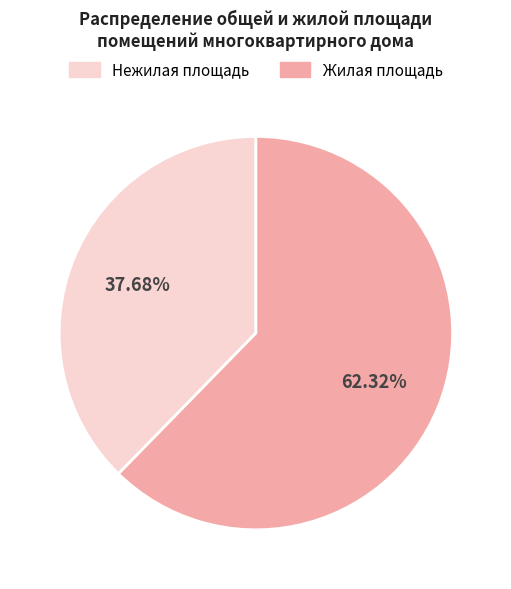

To the nearest percent, what is the average slice percentage?

50%